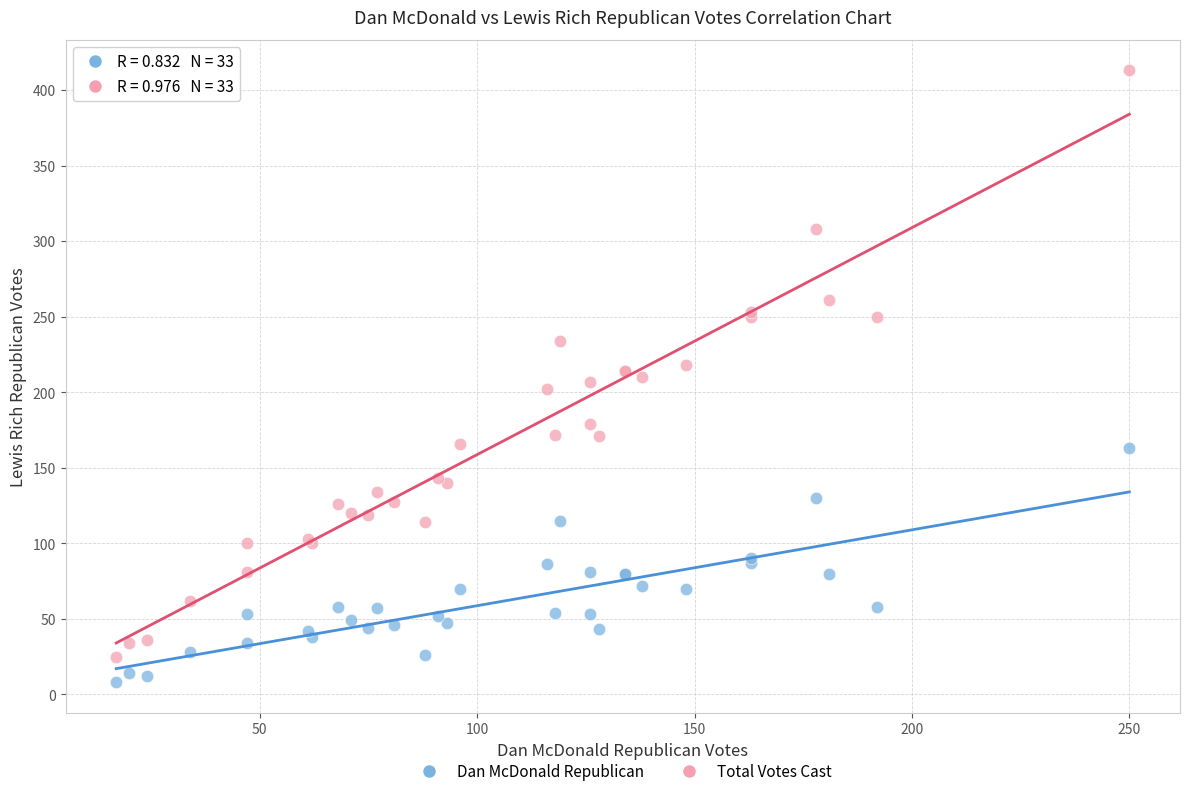

What is the X range (max minus min) for the scatter plot?

233